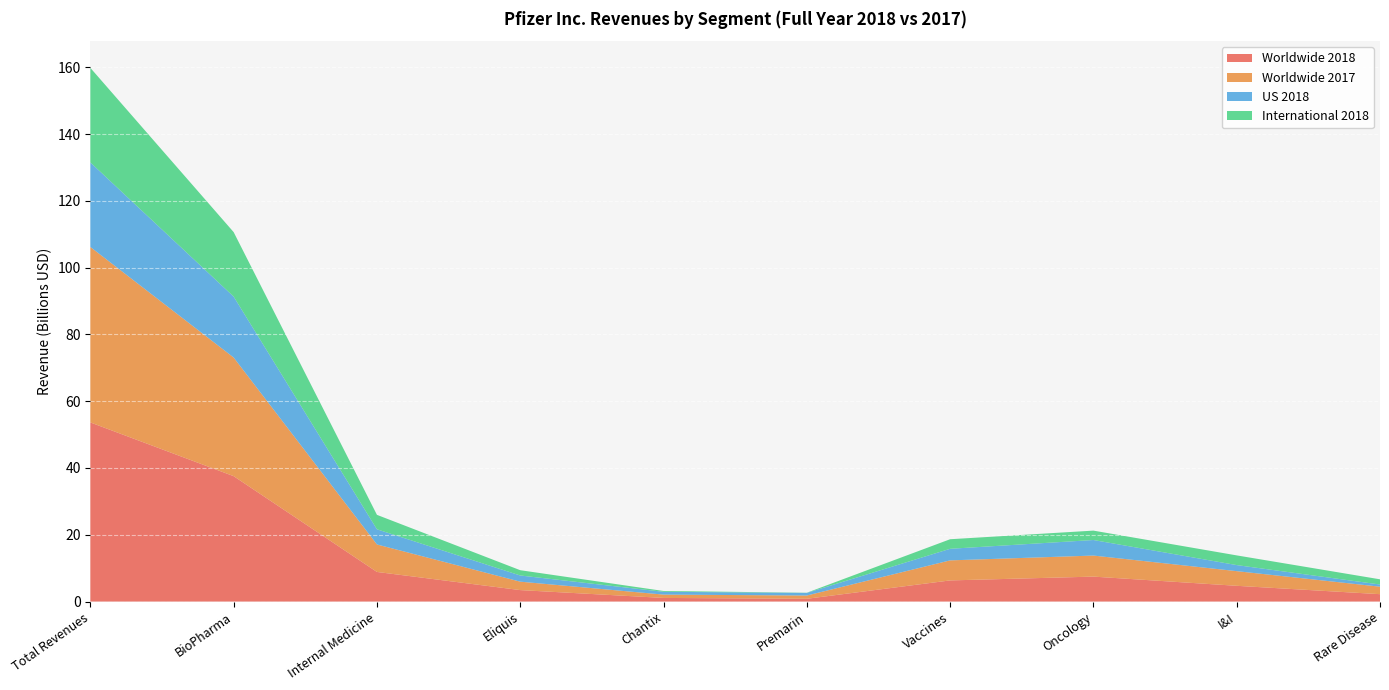

Reading left to right, what are all the values shown in this chart?

Worldwide 2018: 53646838902.5	37557735933.9	8868930458.5	3434095583.3	1084993485.0	831659291.2	6331684129.9	7470934183.9	4719846740.8	2211423712.4
Worldwide 2017: 52545613559.8	35529702821.8	8229011974.5	2523107896.0	997429843.9	976816913.9	6001348974.2	6303669926.1	4386083517.7	2240302420.6
US 2018: 25328876577.6	18242512986.7	4541997762.0	1849246052.0	838260715.0	782526423.0	3468983033.0	4656896712.0	1815987597.0	651501866.0
International 2018: 28317962324.9	19315222947.1	4326932696.5	1584849531.3	246732770.0	49132868.2	2862701096.9	2814037471.9	2903859143.8	1559921846.4